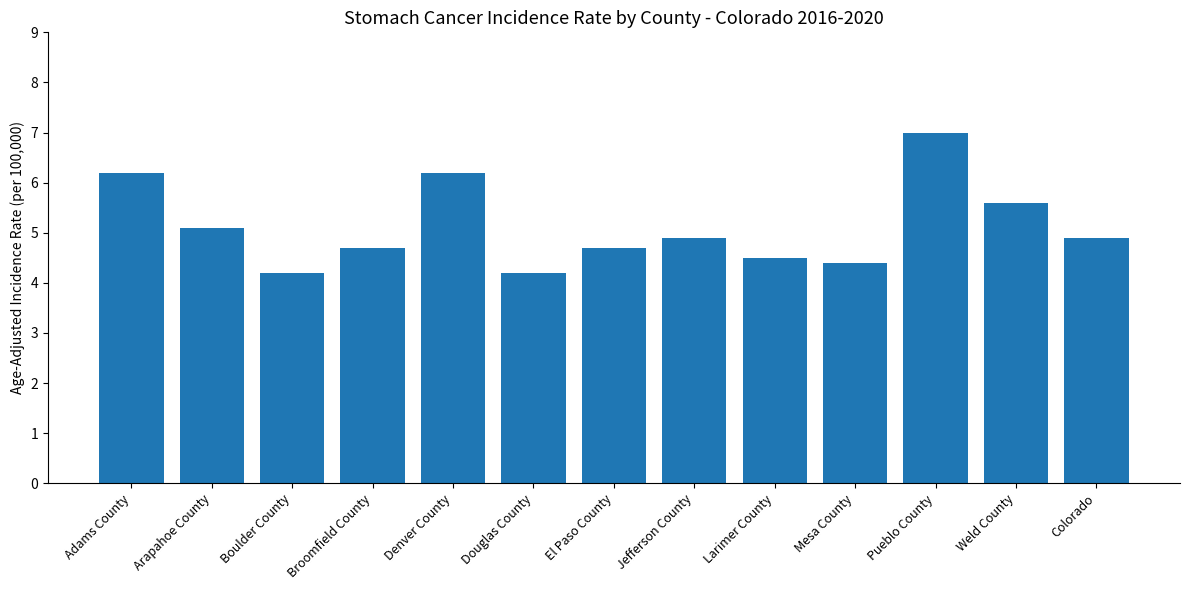

Are the bars horizontal?

No